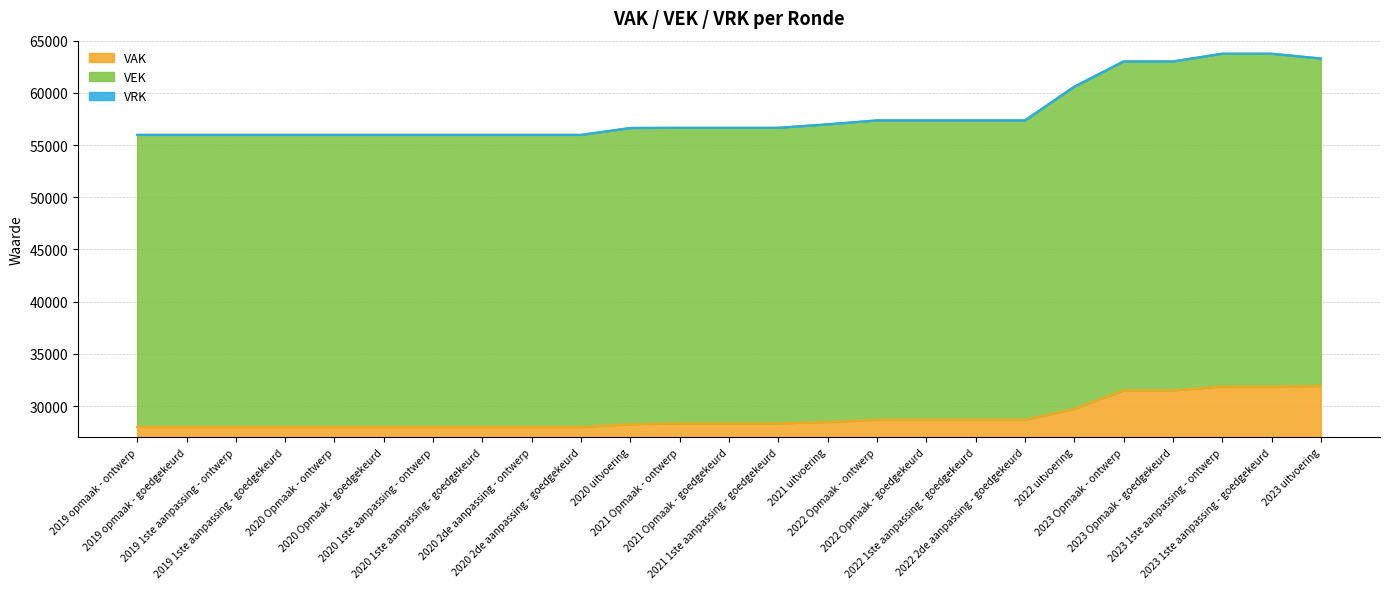

Which series has the largest range (max minus min)?

VEK